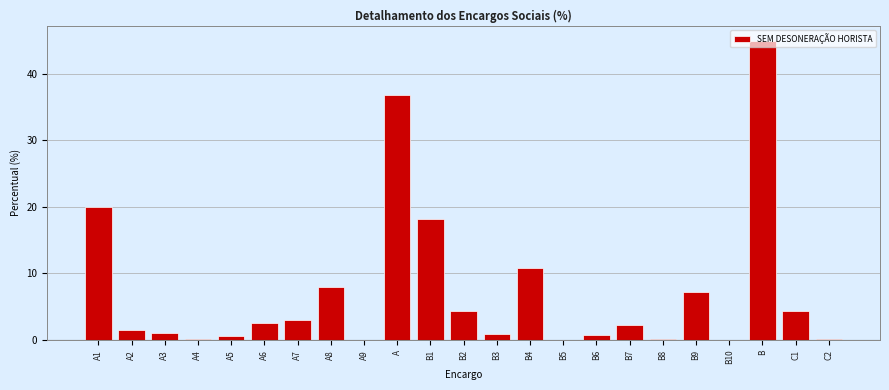

The value at C1 is 2.2. True or false?

False